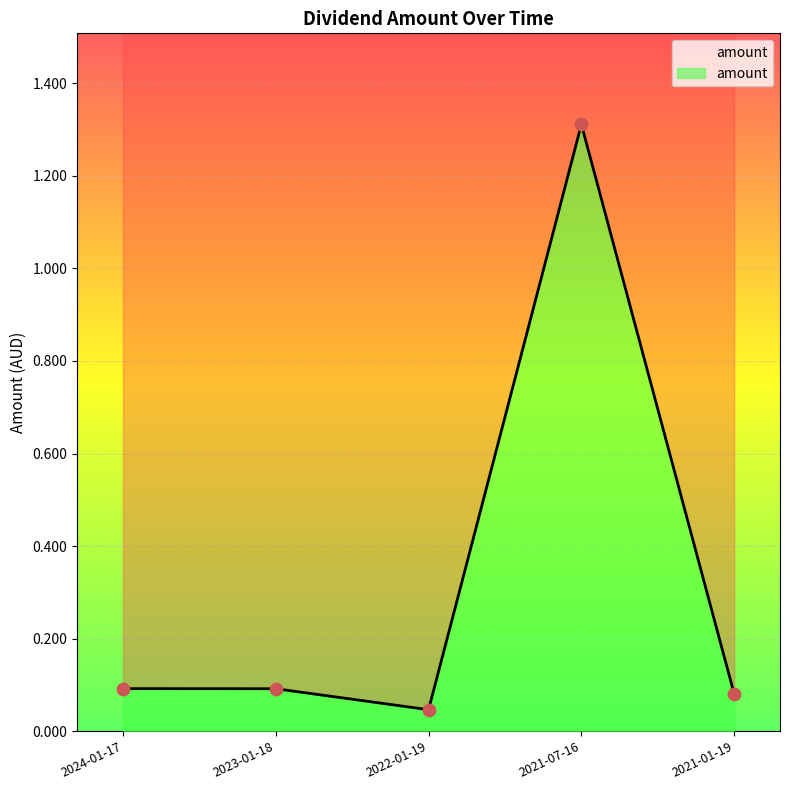

Which has a higher value, 2024-01-17 or 2022-01-19?

2024-01-17